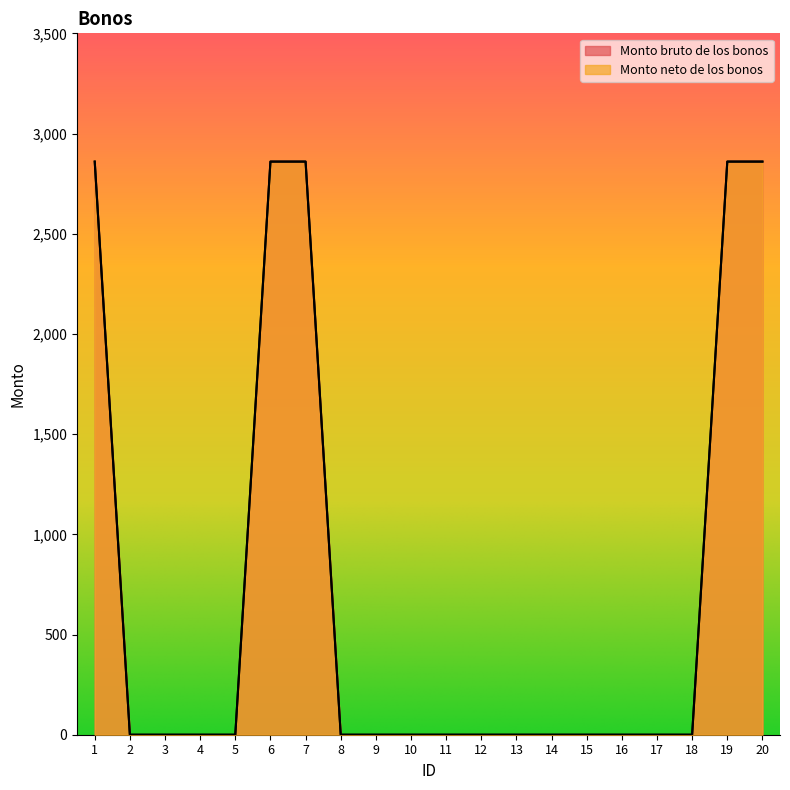

What is the average value of the Monto bruto de los bonos series?

715